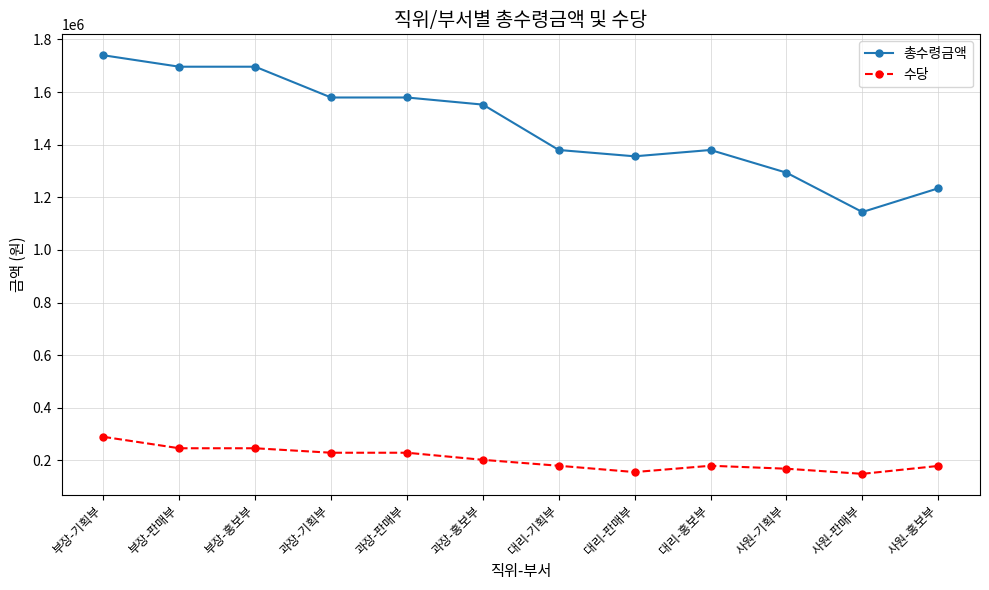

True or false: 총수령금액 and 수당 intersect in this chart.

False